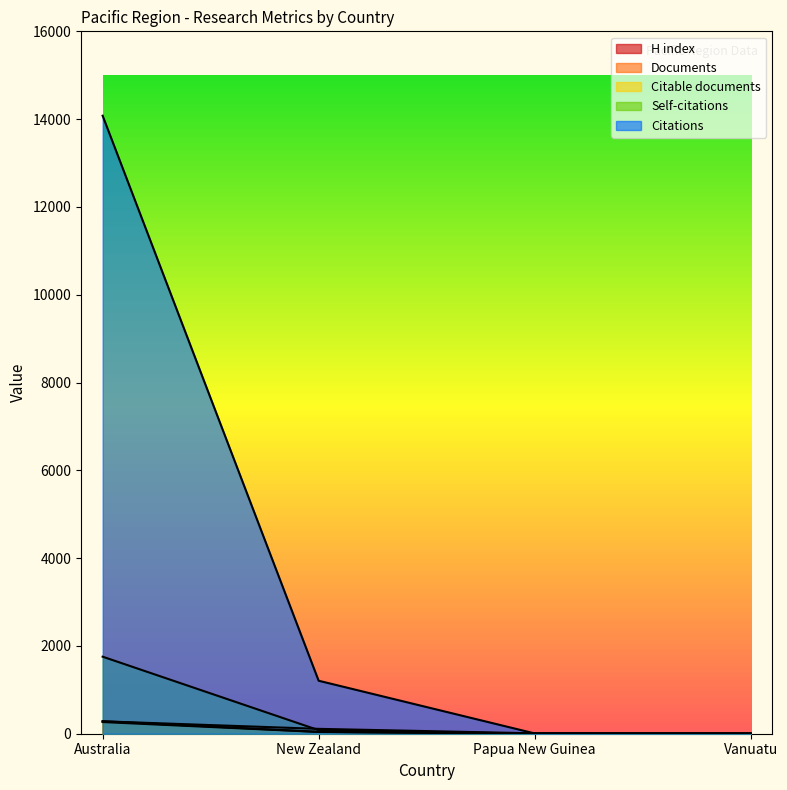

Reading left to right, list all the values displayed in this chart.

Citations: 14078	1207	7	4
Self-citations: 1755	81	1	0
Documents: 284	43	1	1
Citable documents: 266	40	1	1
H index: 283	111	9	6